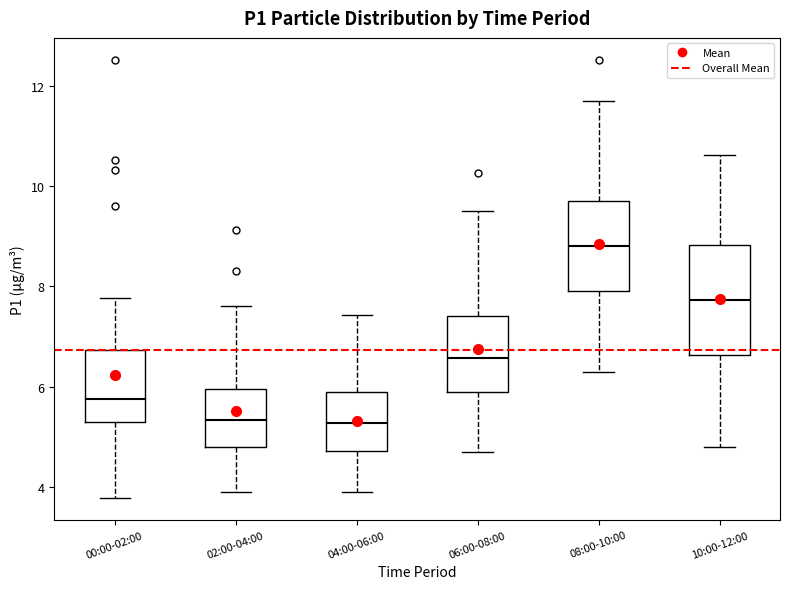

Reading left to right, read every box against the y-axis: the position of its median line, the range the box covers, and the ends of its whiskers. The values are not printed on the chart, so give them approximately, as read against the axis.

00:00-02:00: median 5.8, box 5.2 to 6.8, whiskers 3.8 to 7.8
02:00-04:00: median 5.4, box 4.8 to 6.0, whiskers 4.0 to 7.6
04:00-06:00: median 5.2, box 4.8 to 6.0, whiskers 4.0 to 7.4
06:00-08:00: median 6.6, box 5.8 to 7.4, whiskers 4.8 to 9.6
08:00-10:00: median 8.8, box 8.0 to 9.8, whiskers 6.4 to 11.8
10:00-12:00: median 7.8, box 6.6 to 8.8, whiskers 4.8 to 10.6